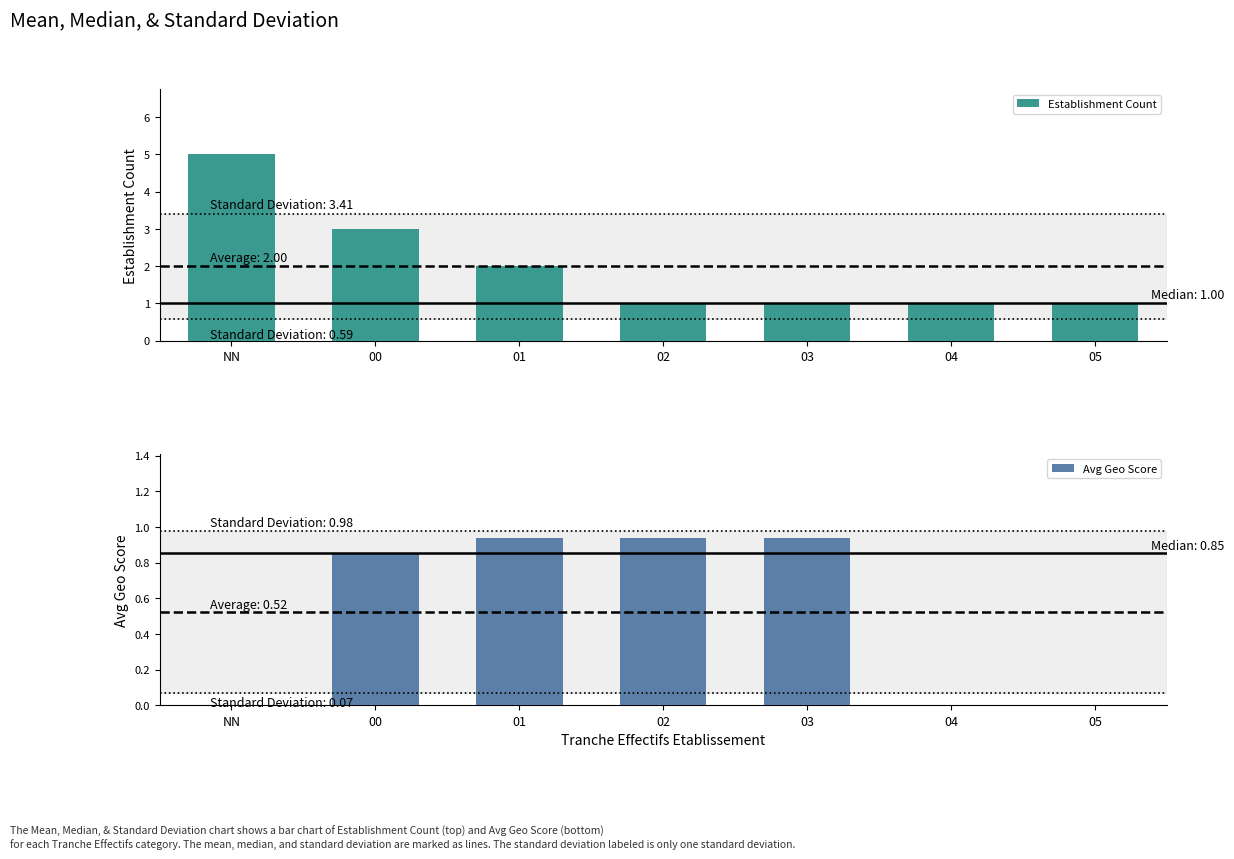

Reading left to right, transcribe all the data shown in this chart.

Establishment Count: 5.0	3.0	2.0	1.0	1.0	1.0	1.0
Avg Geo Score: 0.0	0.9	0.9	0.9	0.9	0.0	0.0